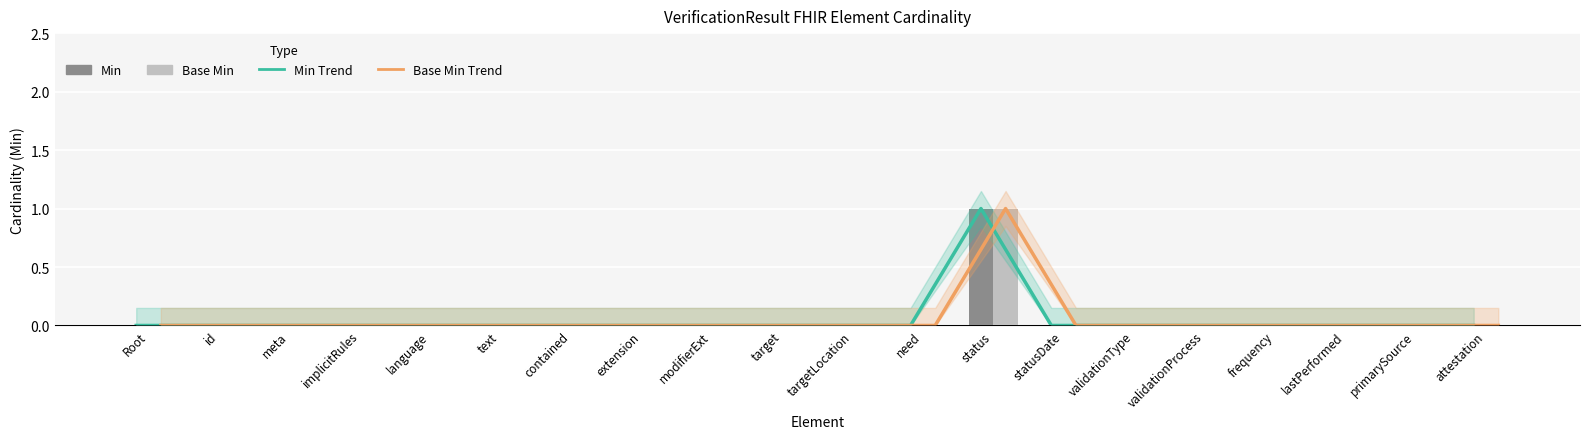

What is the maximum value shown in the chart?

1